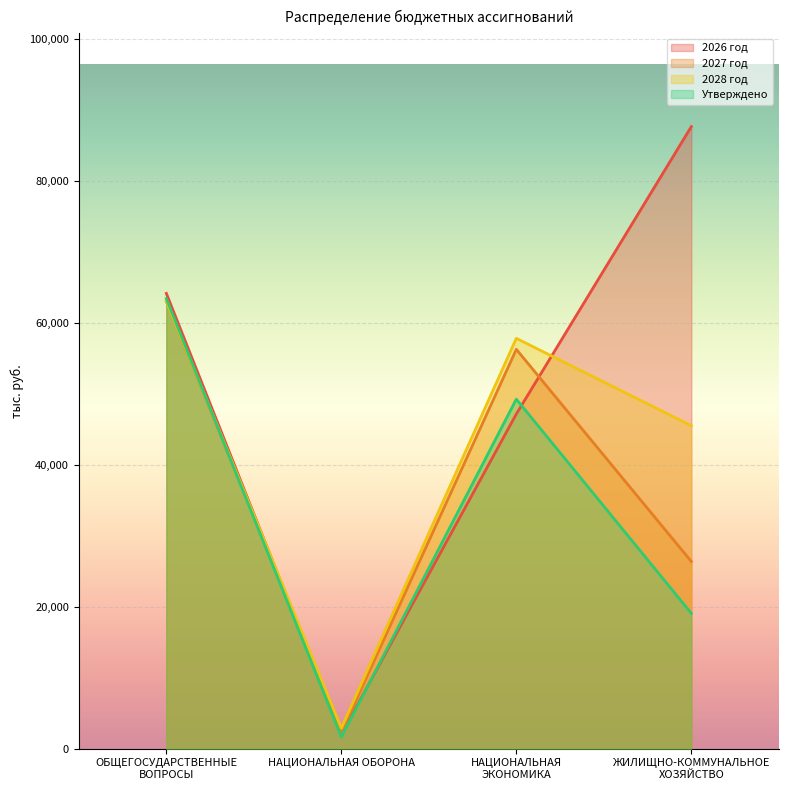

List the series in order of their overall mean, highest first.

2026 год, 2028 год, 2027 год, Утверждено